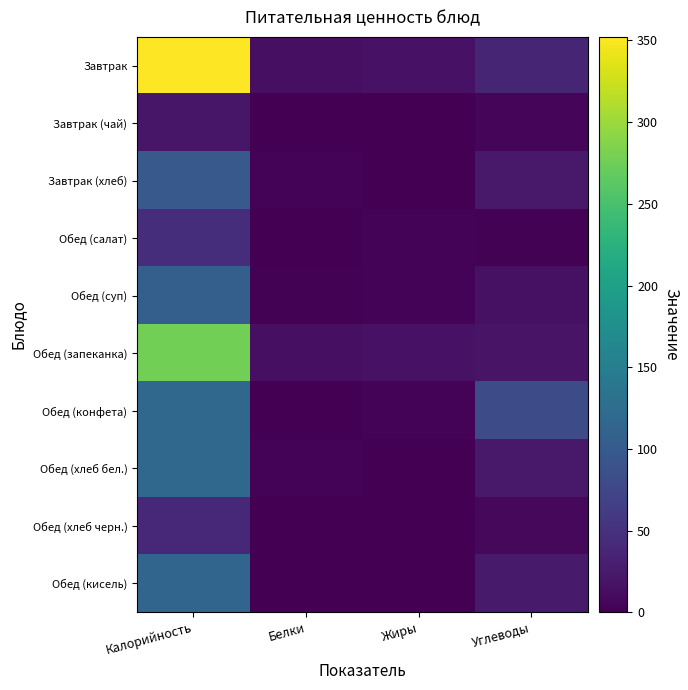

Between Углеводы and Белки, which is larger?

Углеводы